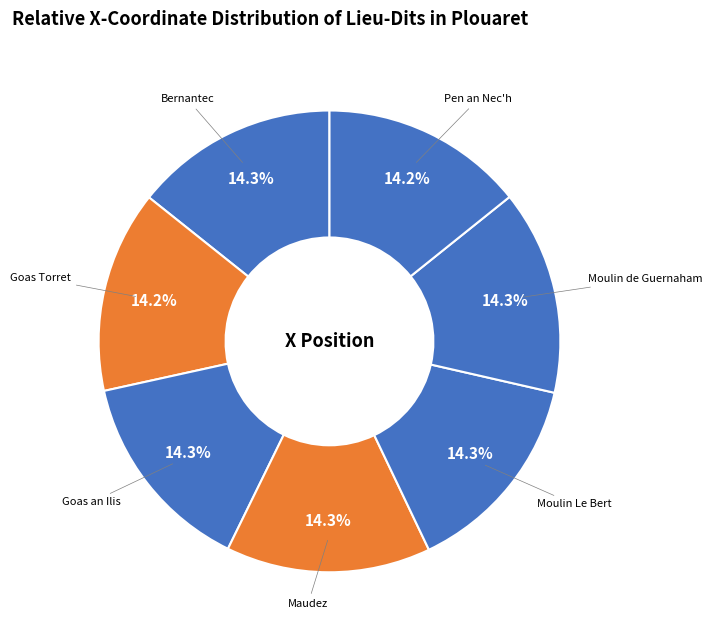

What is the ratio of the value at Moulin de Guernaham to the value at Goas Torret?

1.0